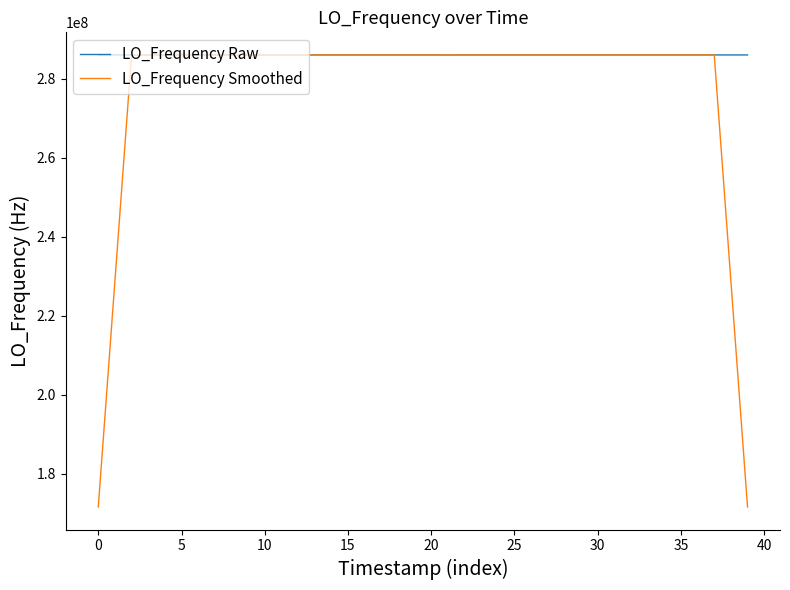

Which series has the widest spread of values?

LO_Frequency Smoothed